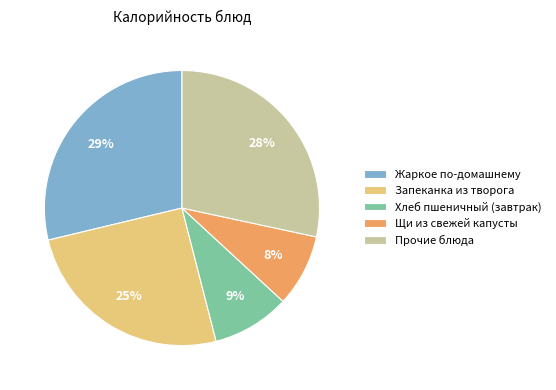

What is the smallest slice in the pie chart?

Щи из свежей капусты